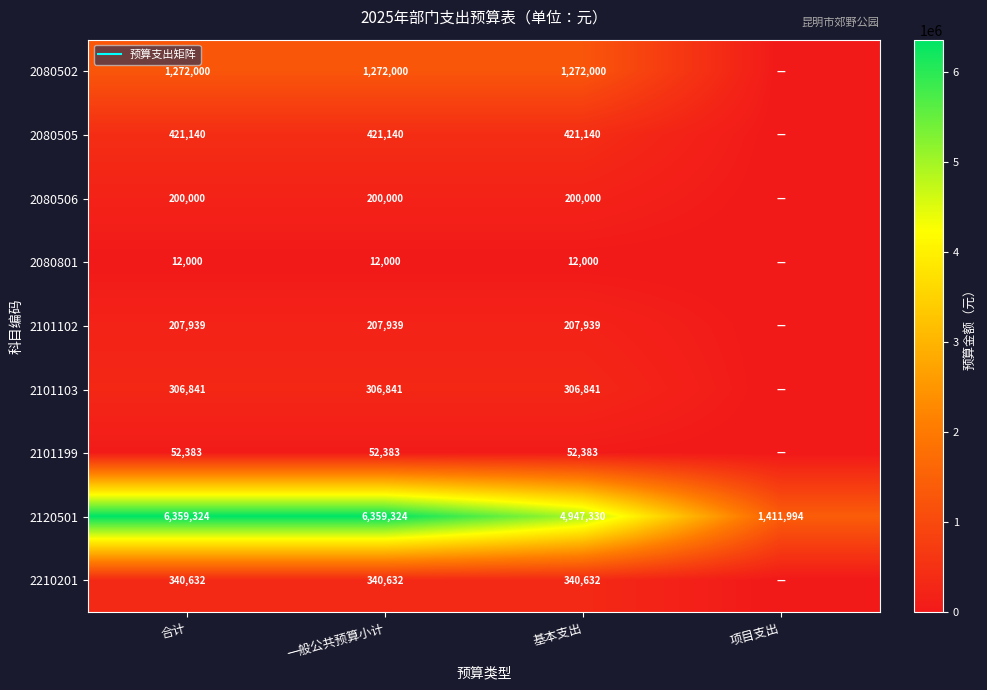

Count the number of data series in this chart.

9